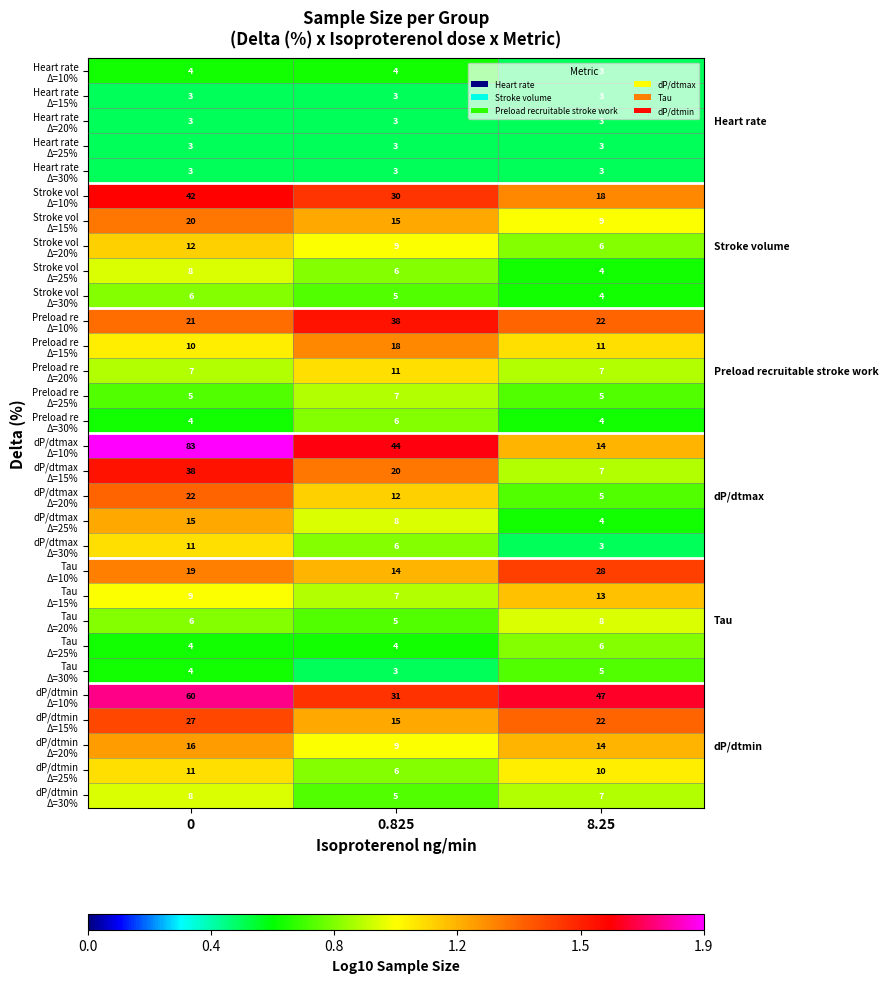

What is the spread (max minus min) of values at 0?

80